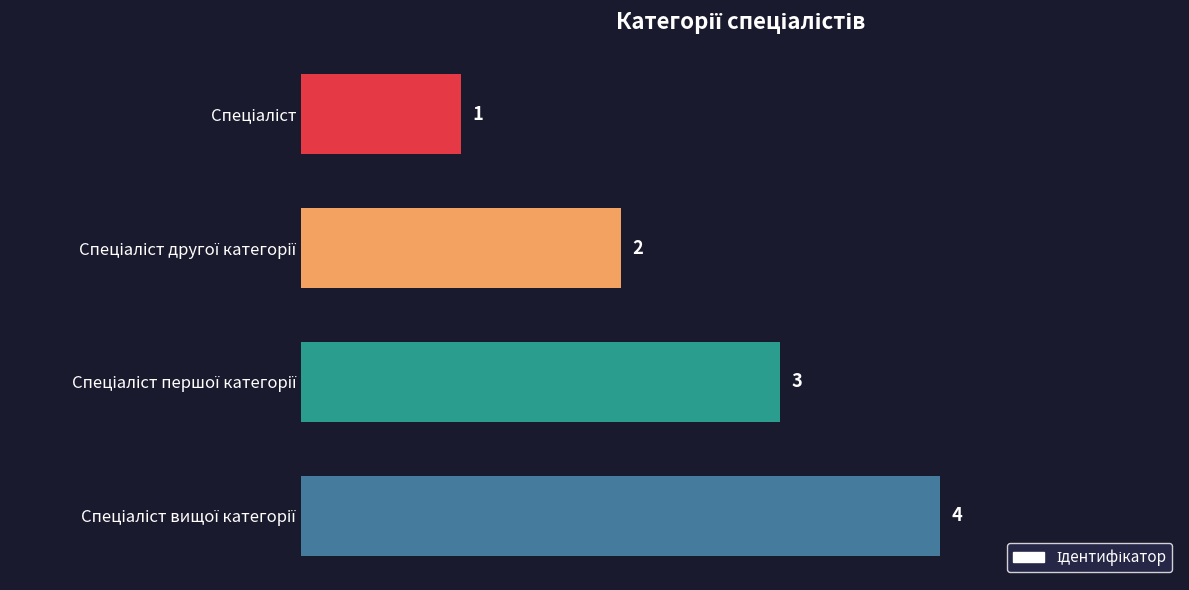

Count the values in the range 2 to 4.

3